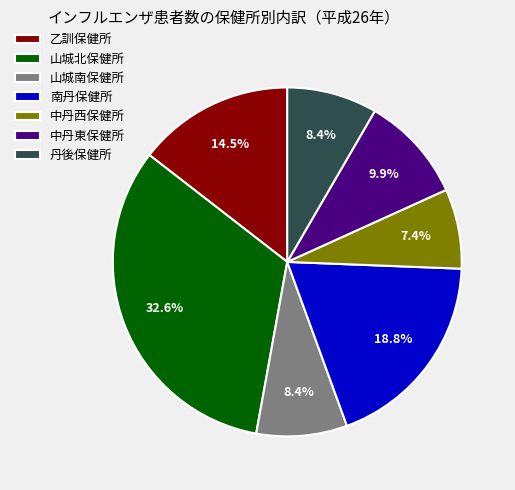

What is the largest slice in the pie chart?

山城北保健所